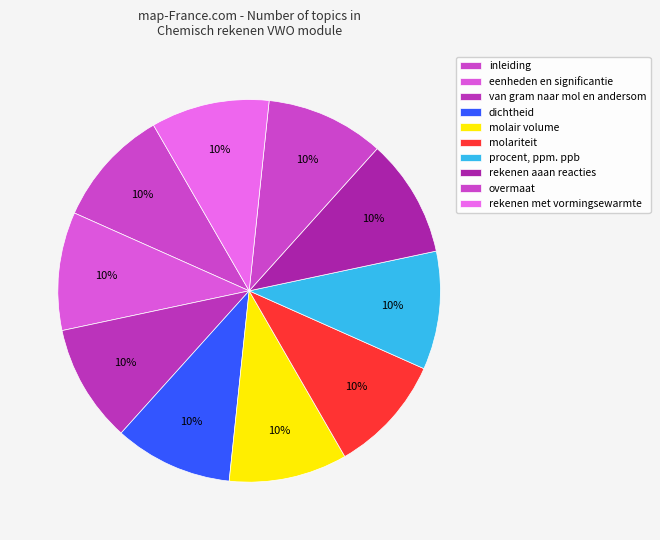

The molariteit slice represents 23% of the pie. True or false?

False